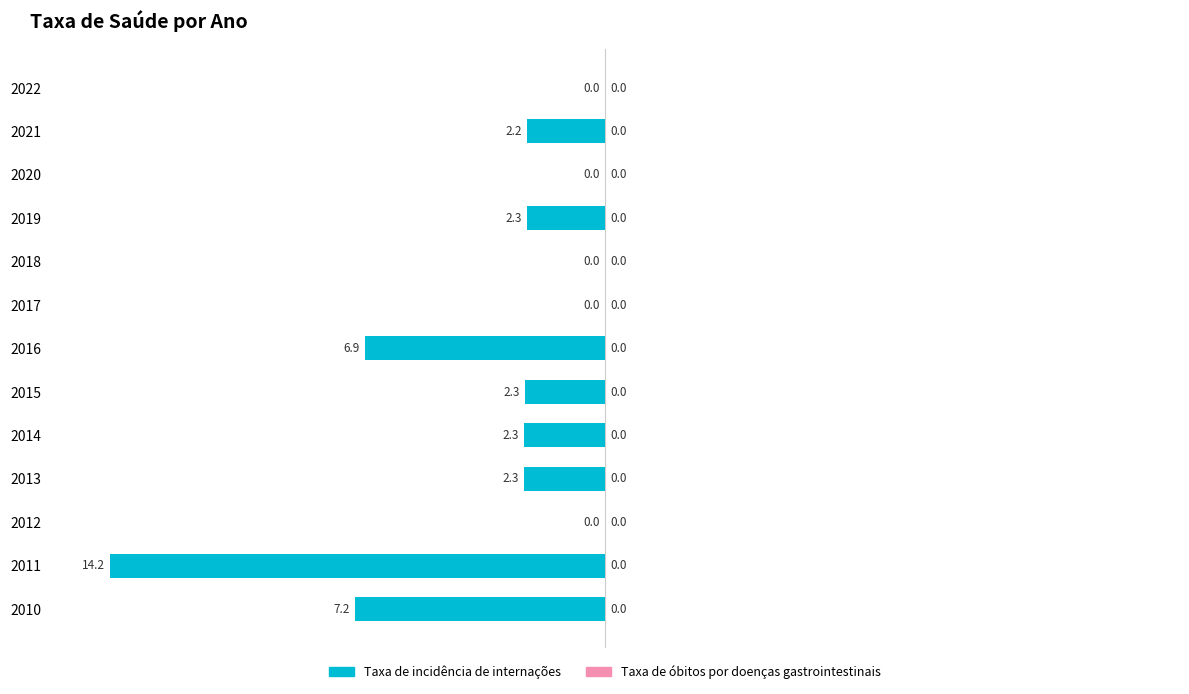

Which has a higher value, 2017 or 2019?

2017